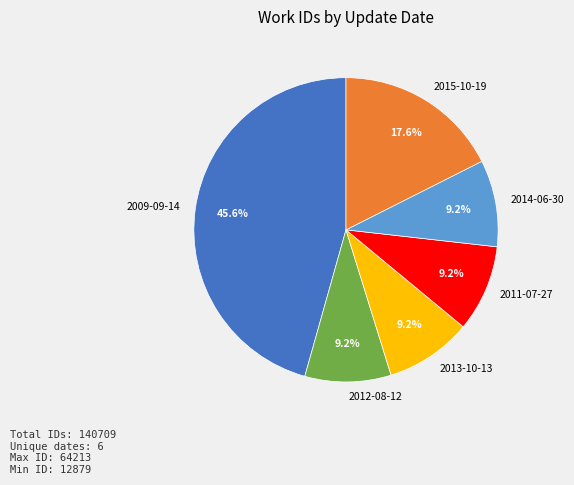

To the nearest percent, what portion does 2012-08-12 represent?

9%